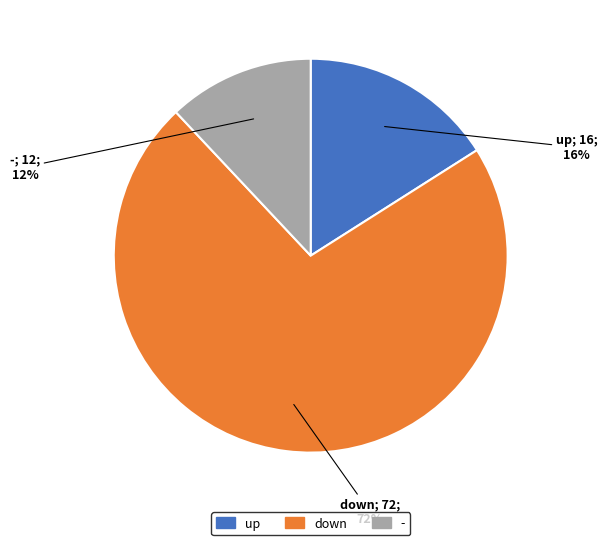

Does any single category account for the majority?

Yes